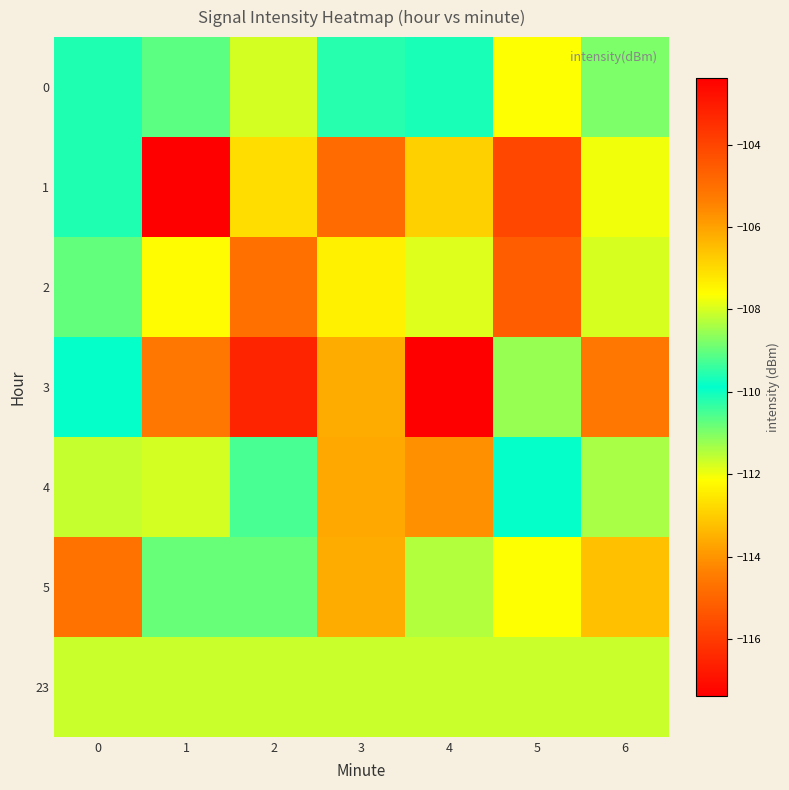

List the series in order of their peak value, lowest first.

23, 0, 4, 5, 2, 3, 1